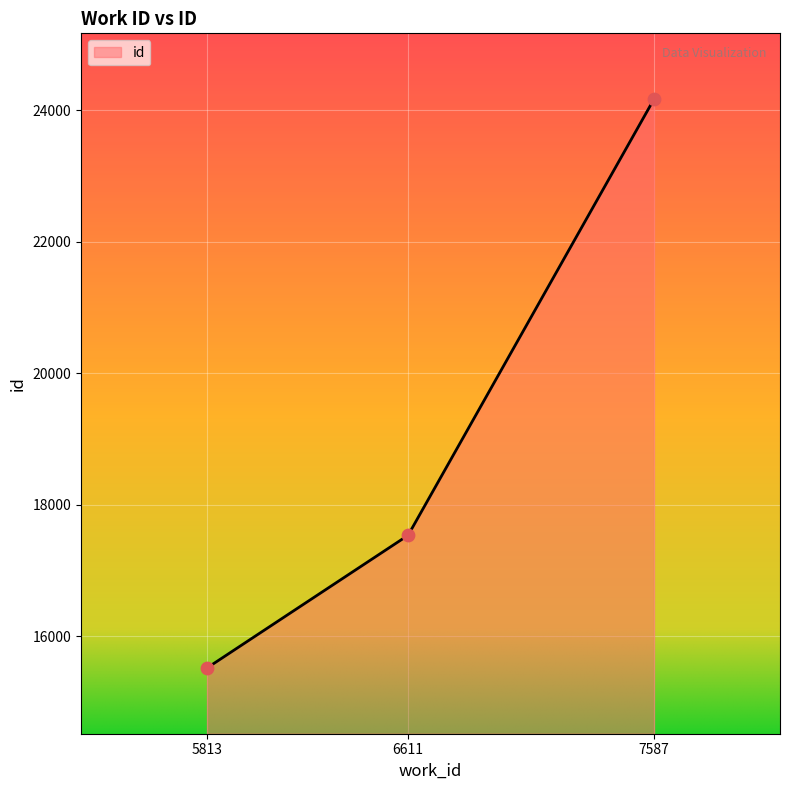

Approximately how many times larger is the value at 5813 compared to 6611?

0.9